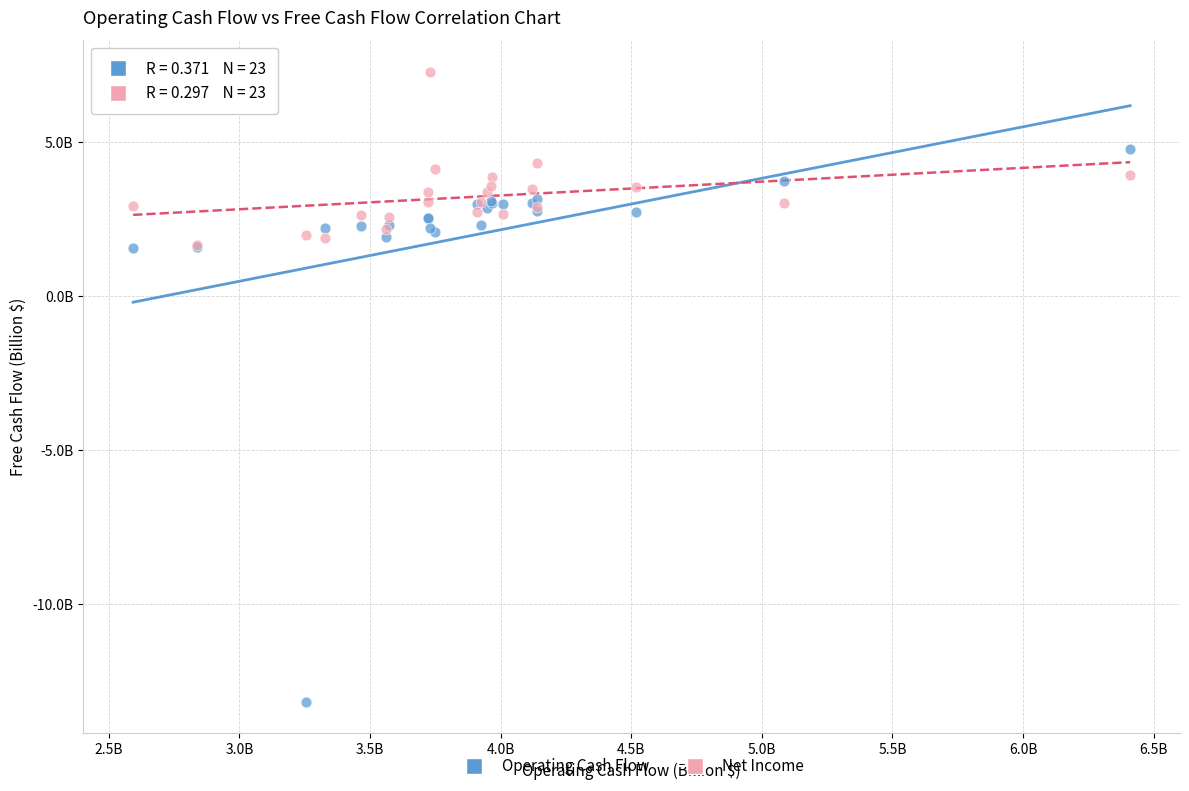

Which series has the widest spread of Y values?

Operating Cash Flow